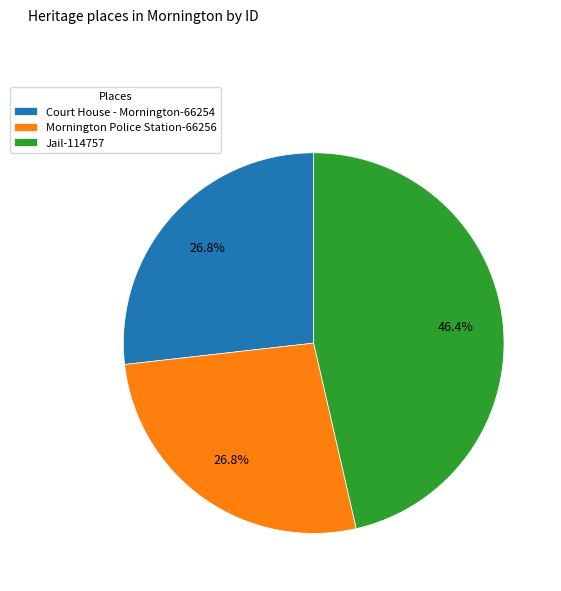

Is the sum of Jail and Court House - Mornington greater than half?

Yes